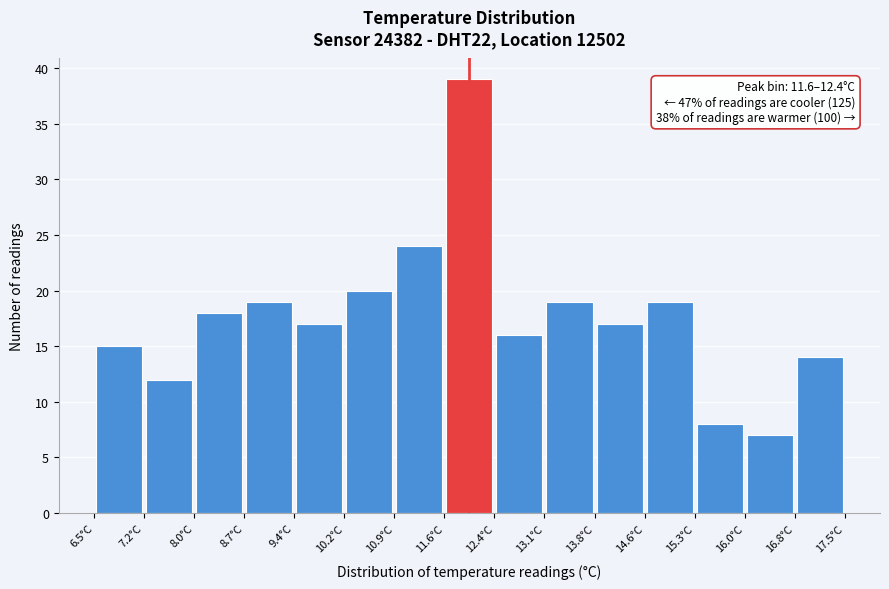

Over which range of the x-axis is the bar tallest?

11.6 to 12.4